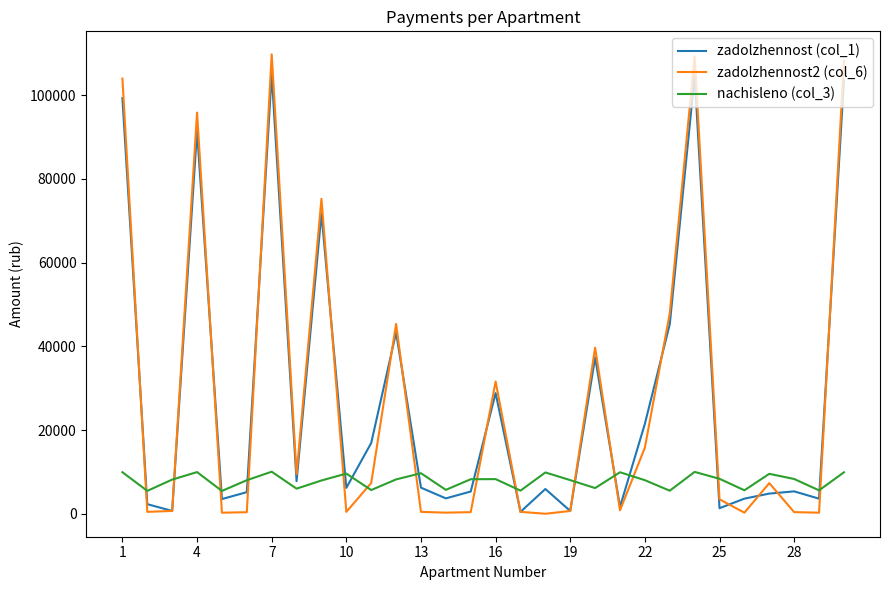

What is the difference between the maximum and minimum values in the zadolzhennost (col_1) series?

104589.3